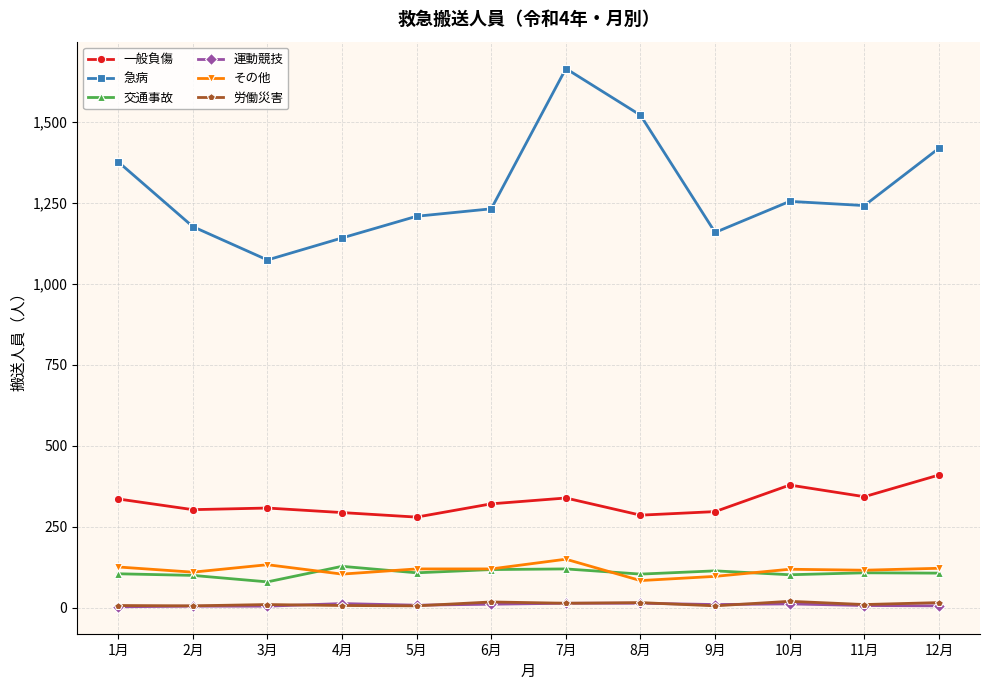

How many values in the その他 series are below 120?

6